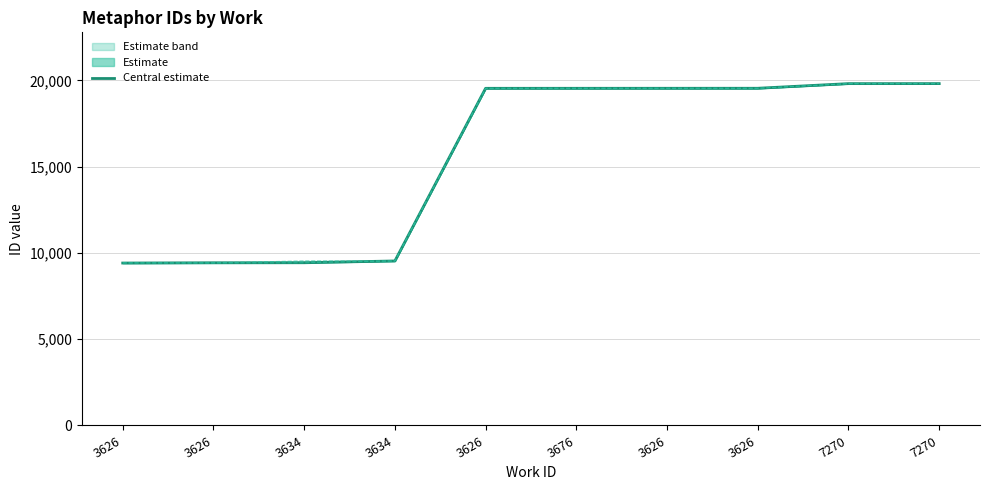

What is the difference between the values at 3634 and 3634?

104